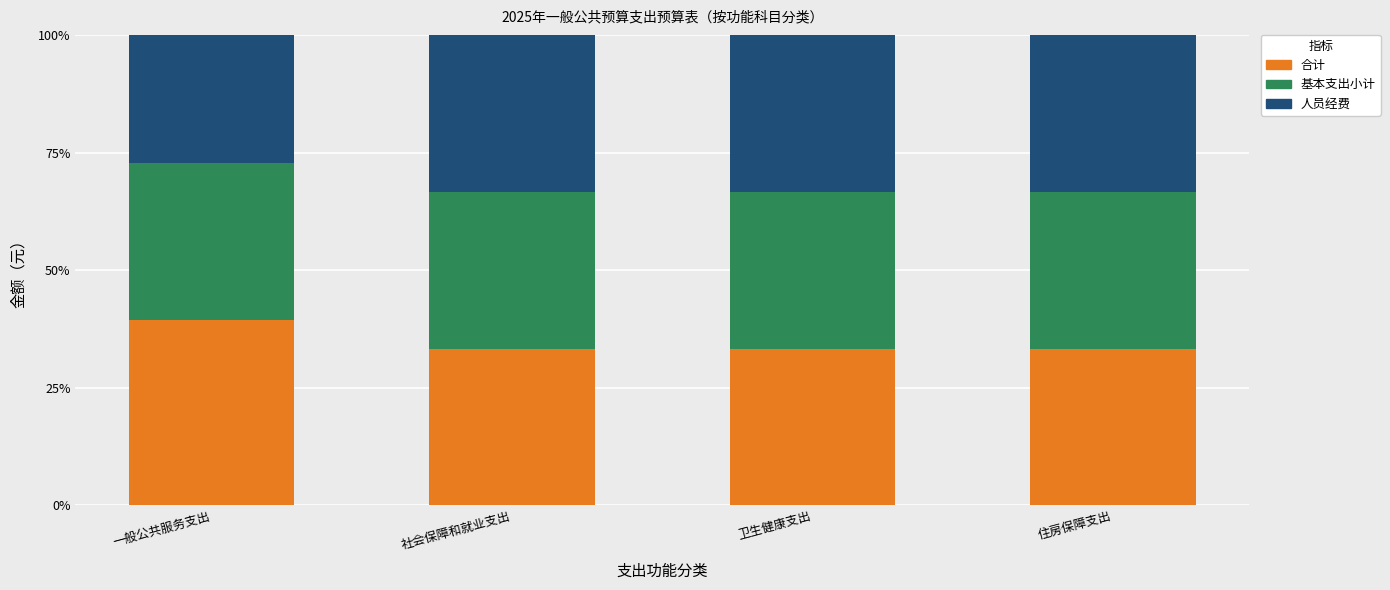

What is the total value across all series at 一般公共服务支出?

100.0